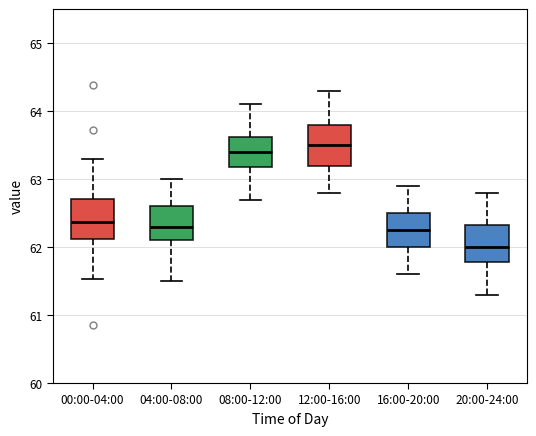

Reading left to right, transcribe this box plot: for each box, give where its median line is, the range the box spans, and where its two whiskers end, as read against the y-axis. The values are not printed on the chart, so give them approximately, as read against the axis.

00:00-04:00: median 62.4, box 62.1 to 62.7, whiskers 61.5 to 63.3
04:00-08:00: median 62.3, box 62.1 to 62.6, whiskers 61.5 to 63.0
08:00-12:00: median 63.4, box 63.2 to 63.6, whiskers 62.7 to 64.1
12:00-16:00: median 63.5, box 63.2 to 63.8, whiskers 62.8 to 64.3
16:00-20:00: median 62.3, box 62.0 to 62.5, whiskers 61.6 to 62.9
20:00-24:00: median 62.0, box 61.8 to 62.3, whiskers 61.3 to 62.8